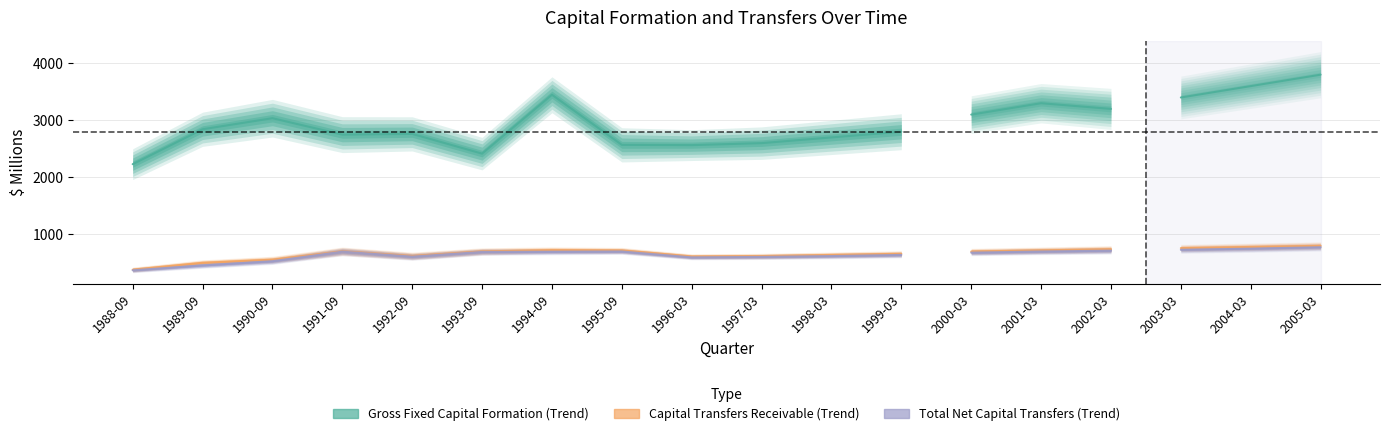

Between 1992-09 and 1996-03, which series saw the biggest shift?

Gross fixed capital formation (Trend)